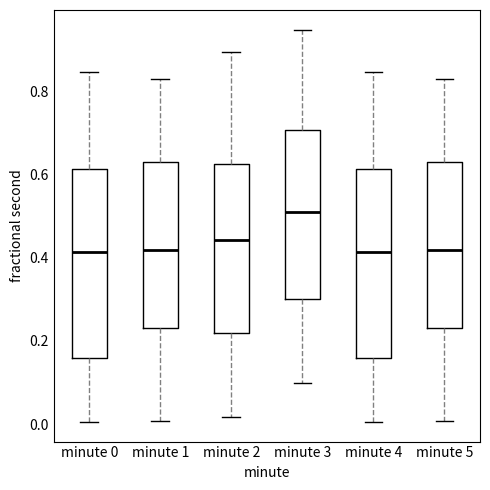

Reading left to right, read every box against the y-axis: the position of its median line, the range the box covers, and the ends of its whiskers. The values are not printed on the chart, so give them approximately, as read against the axis.

minute 0: median 0.42, box 0.16 to 0.62, whiskers 0.00 to 0.84
minute 1: median 0.42, box 0.24 to 0.64, whiskers 0.00 to 0.82
minute 2: median 0.44, box 0.22 to 0.62, whiskers 0.02 to 0.90
minute 3: median 0.52, box 0.30 to 0.70, whiskers 0.10 to 0.94
minute 4: median 0.42, box 0.16 to 0.62, whiskers 0.00 to 0.84
minute 5: median 0.42, box 0.24 to 0.64, whiskers 0.00 to 0.82